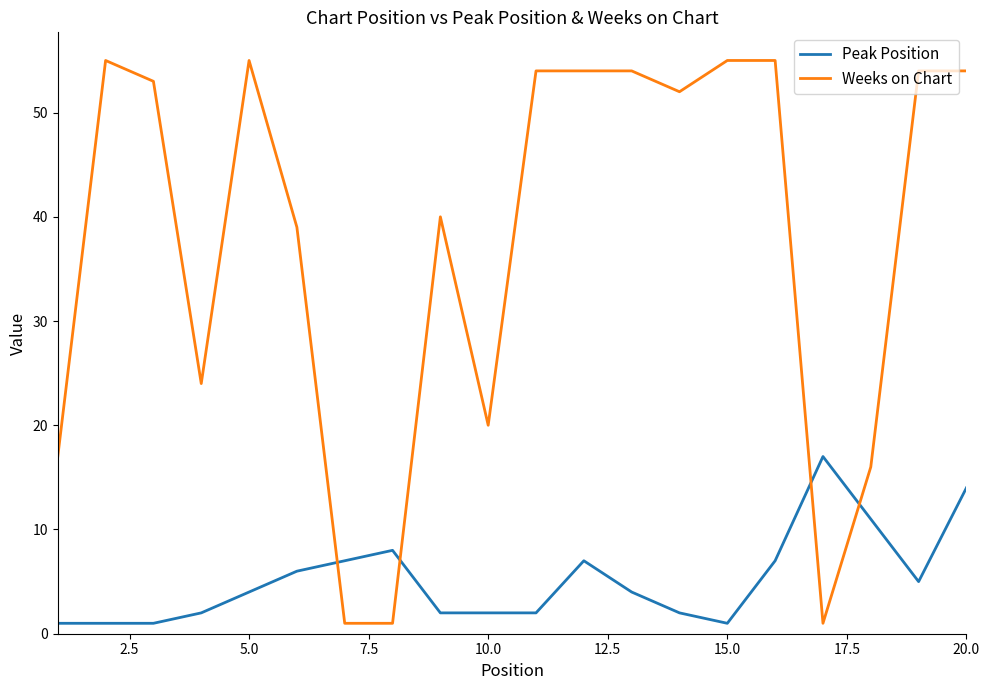

What is the difference between the maximum and minimum values in the Peak Position series?

16